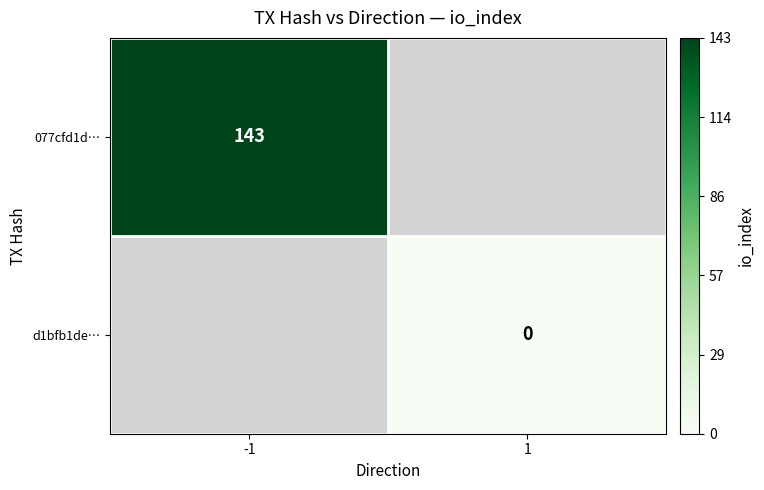

True or false: 077cfd1d… has a value of 201 at -1.

False